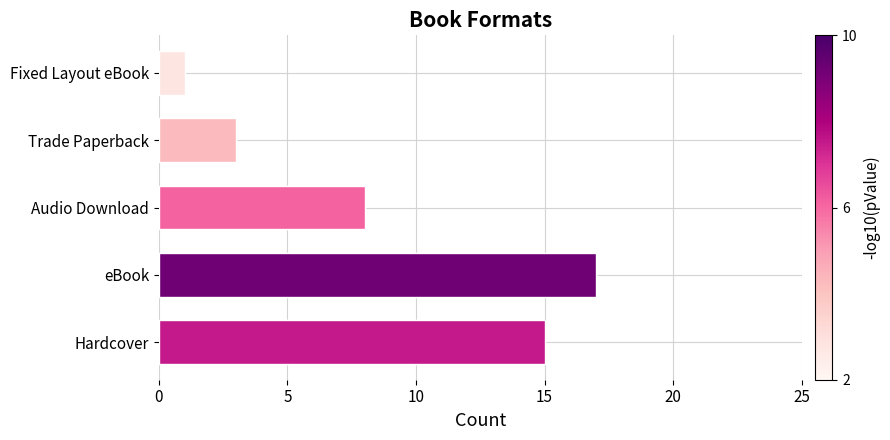

What is the ratio of the value at Hardcover to the value at Audio Download?

1.9